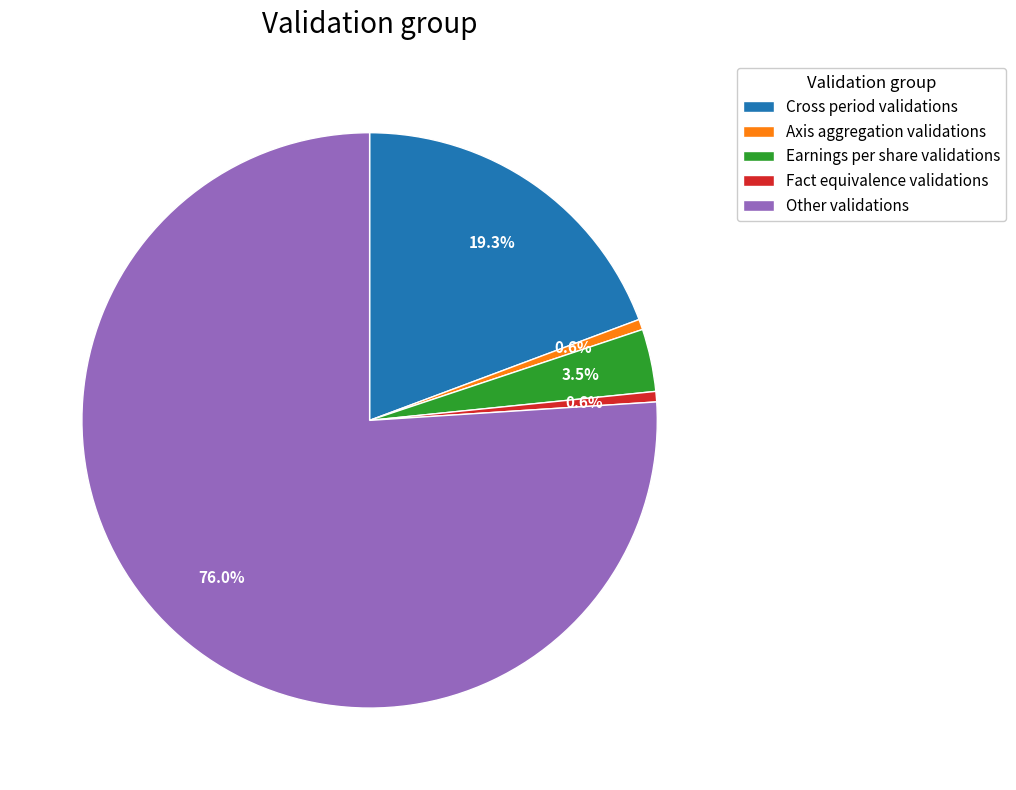

What is the largest slice in the pie chart?

Other validations